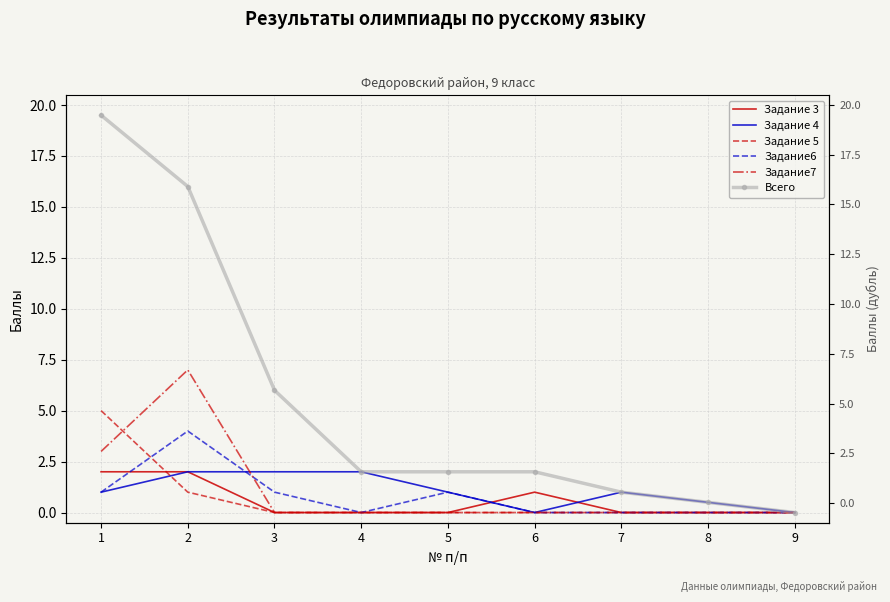

The Задание 4 series shows 2.0 at 2. True or false?

True